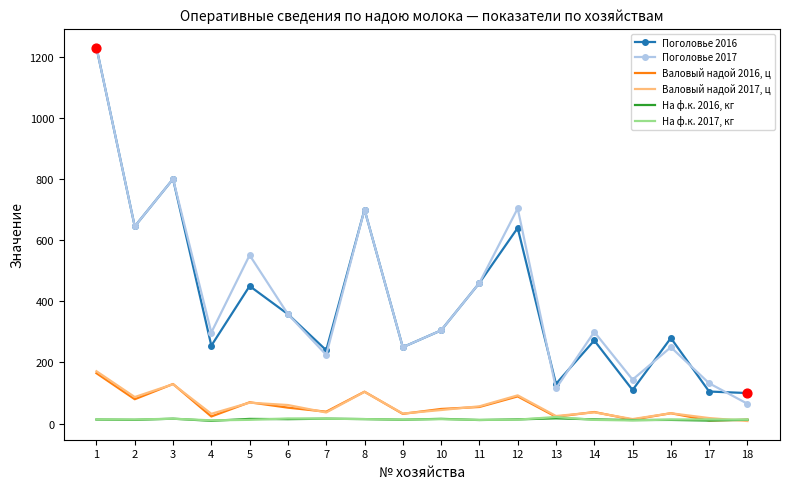

What is the total value across all series at 10?

732.9